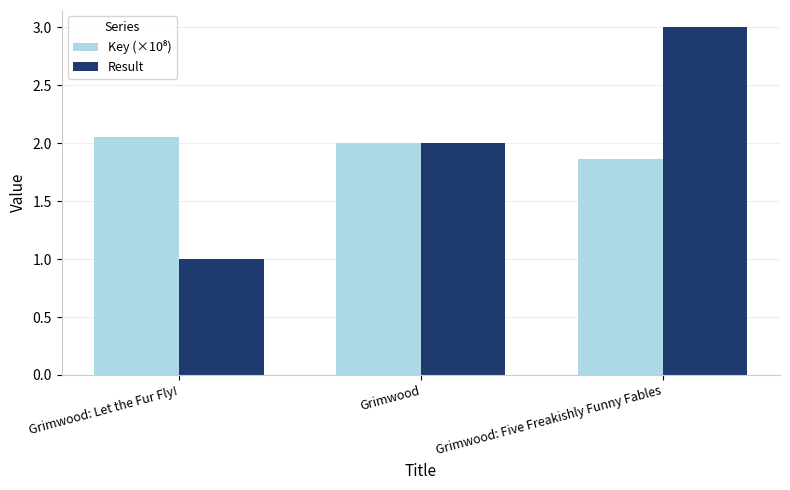

Which series has the widest spread of values?

Result